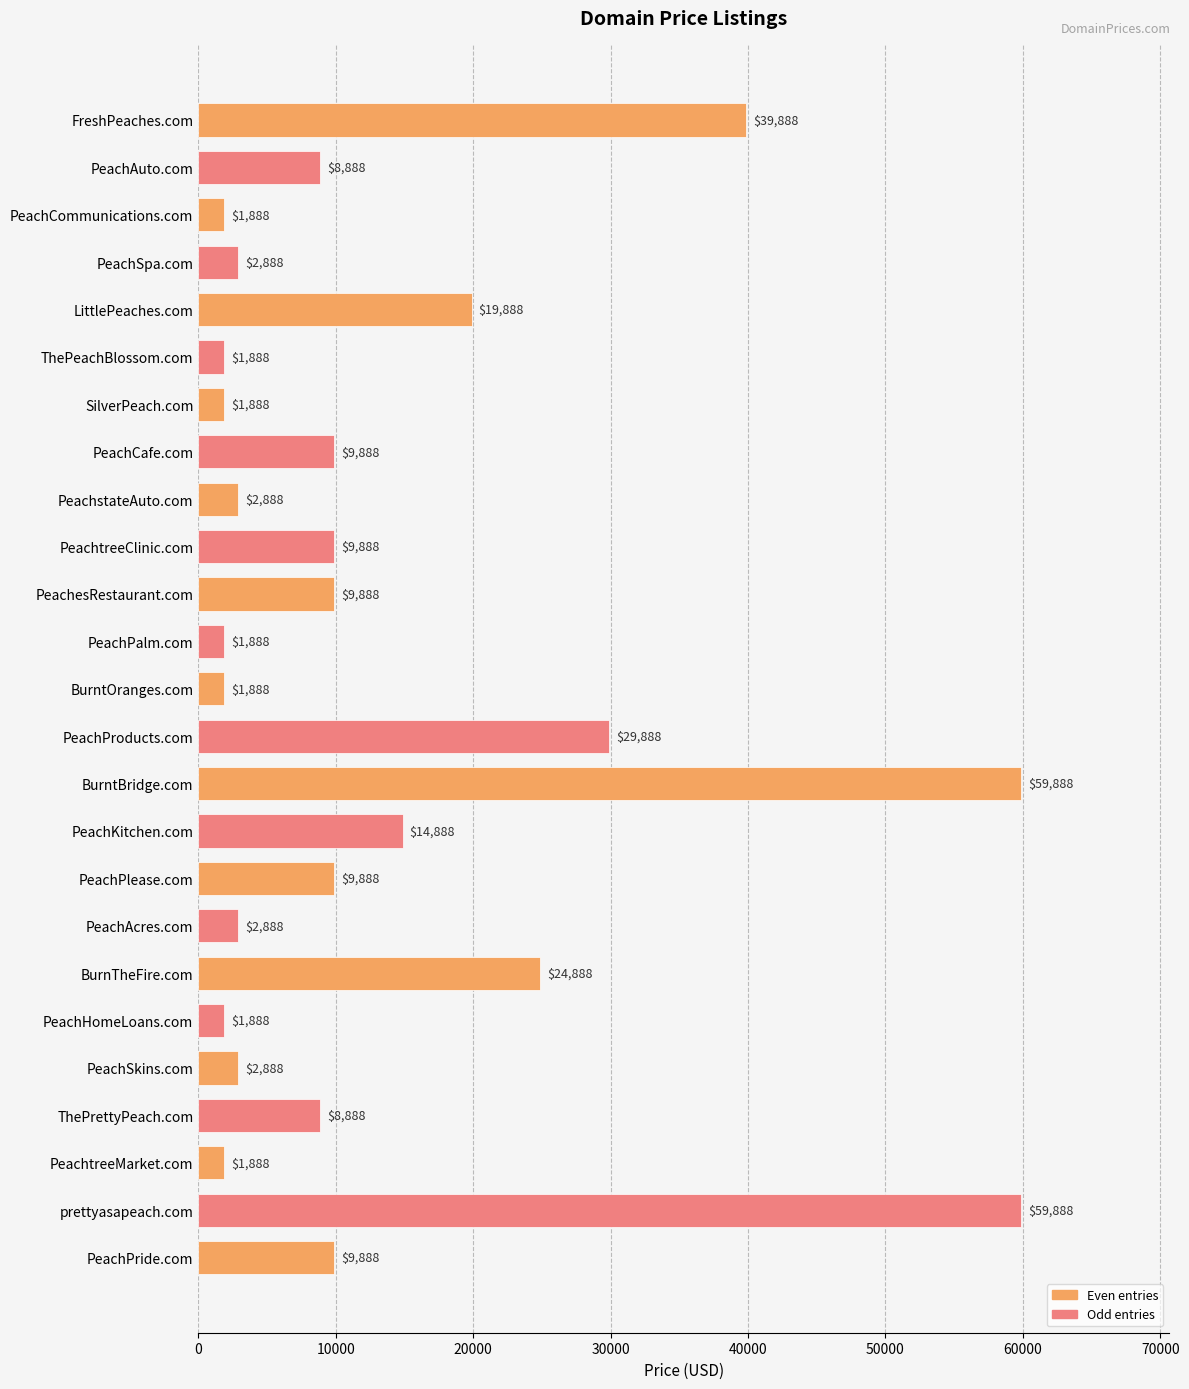

What is the average value?

13648